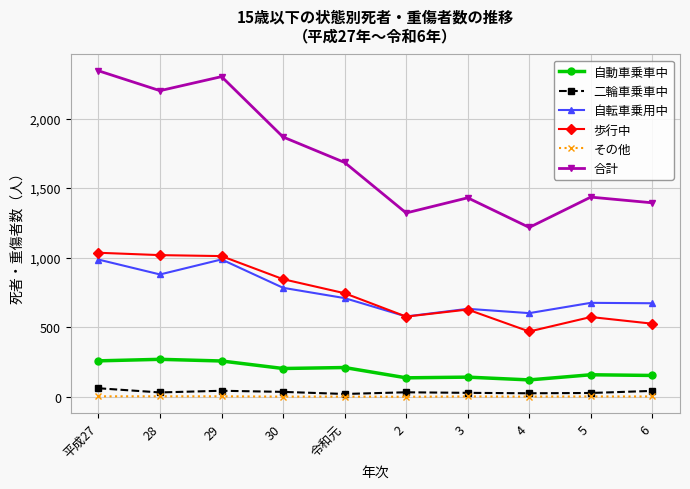

What is the sum of all その他 values?

18